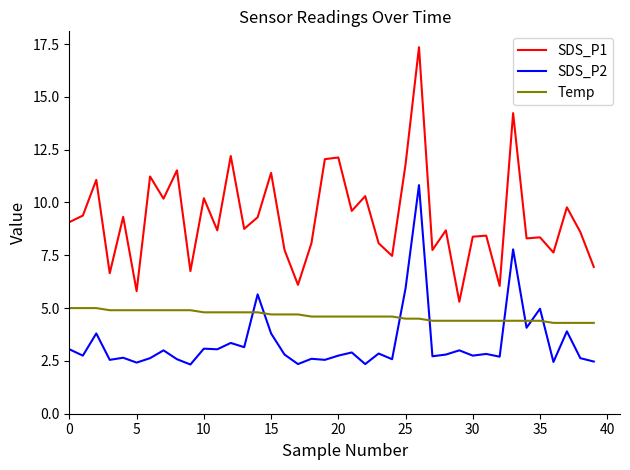

What are all the series names shown in the legend?

SDS_P1, SDS_P2, Temp